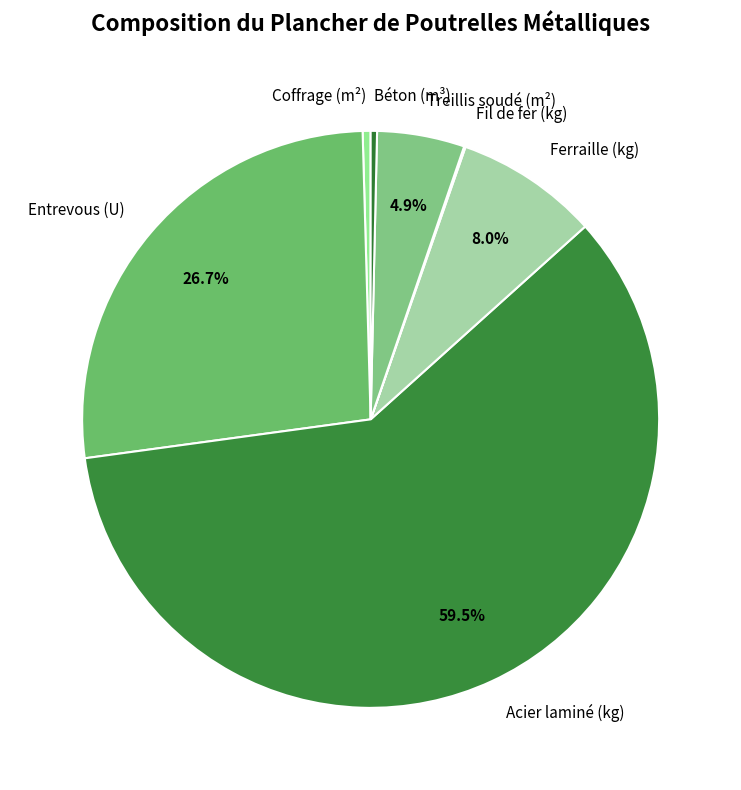

Is the sum of Ferraille (kg) and Coffrage (m²) greater than half?

No